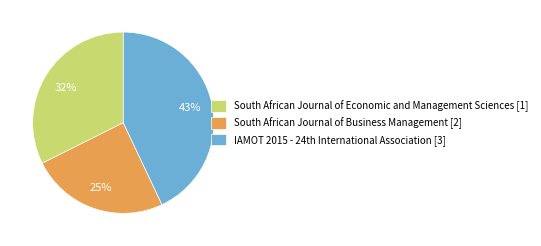

Does any single category account for the majority?

No